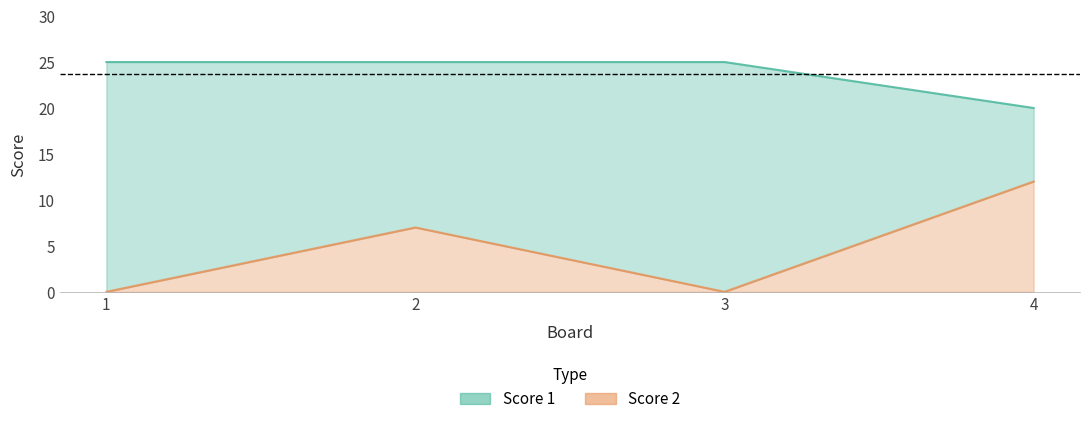

Which series changed the most between 3 and 4?

Score 2